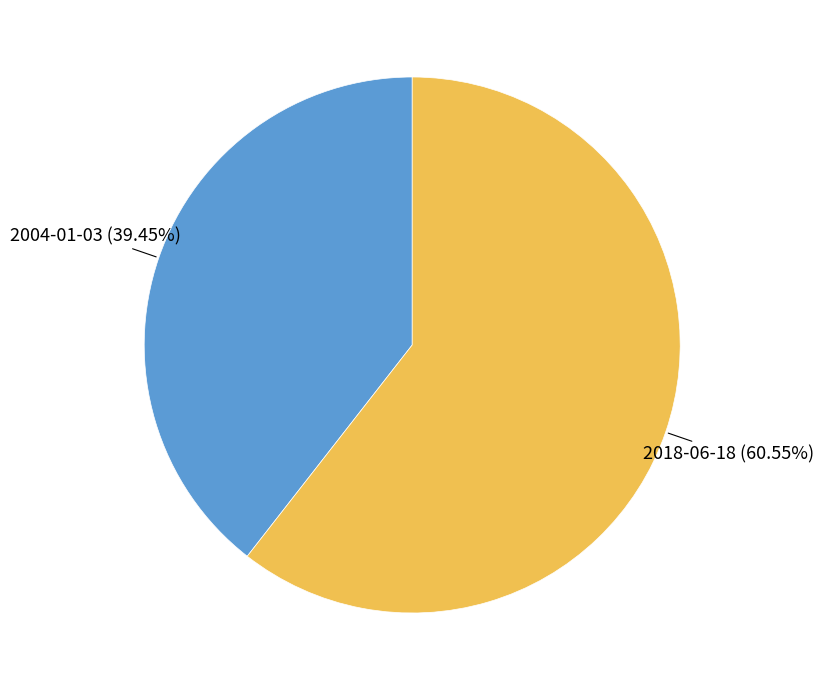

What is the smallest slice in the pie chart?

2004-01-03